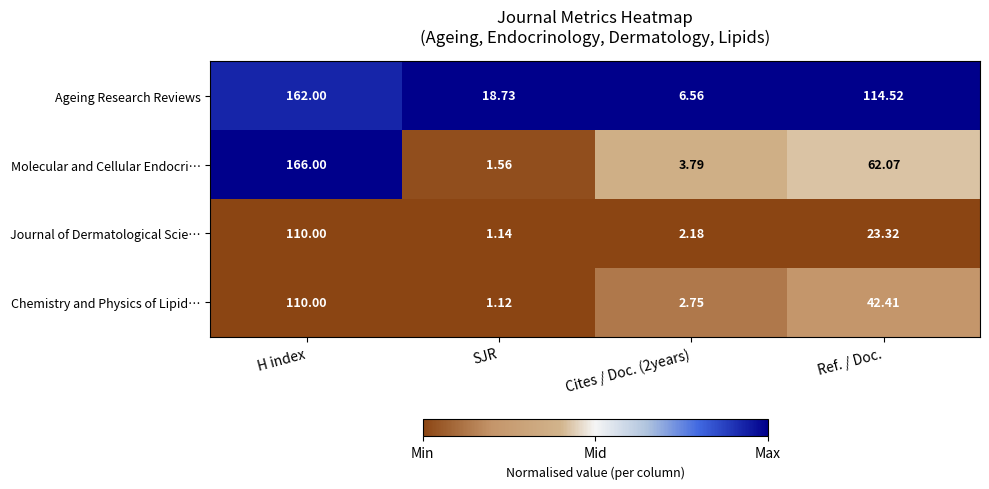

Between Cites / Doc. (2years) and Ref. / Doc., which series saw the biggest shift?

Ageing Research Reviews